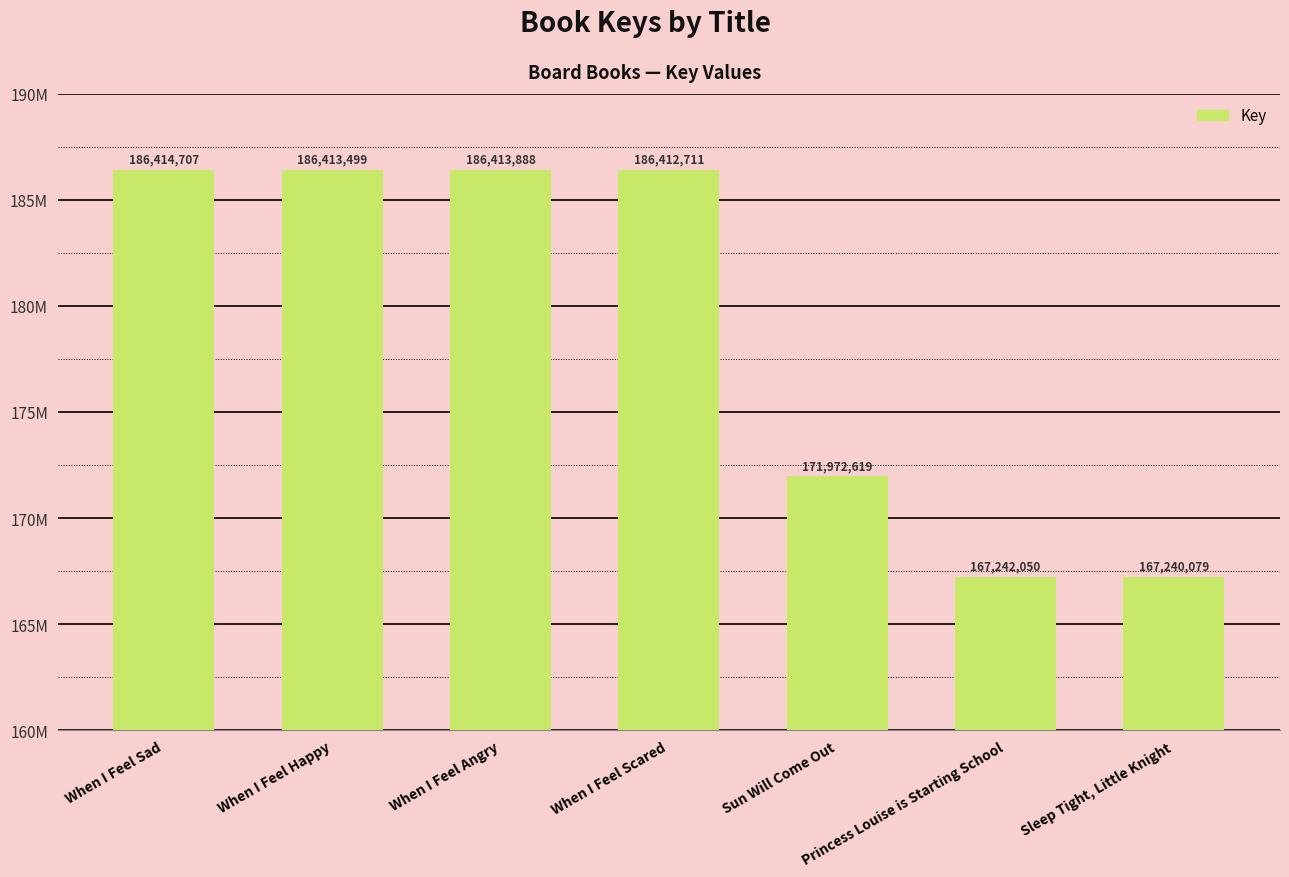

Which label corresponds to the smallest value in the chart?

Sleep Tight, Little Knight